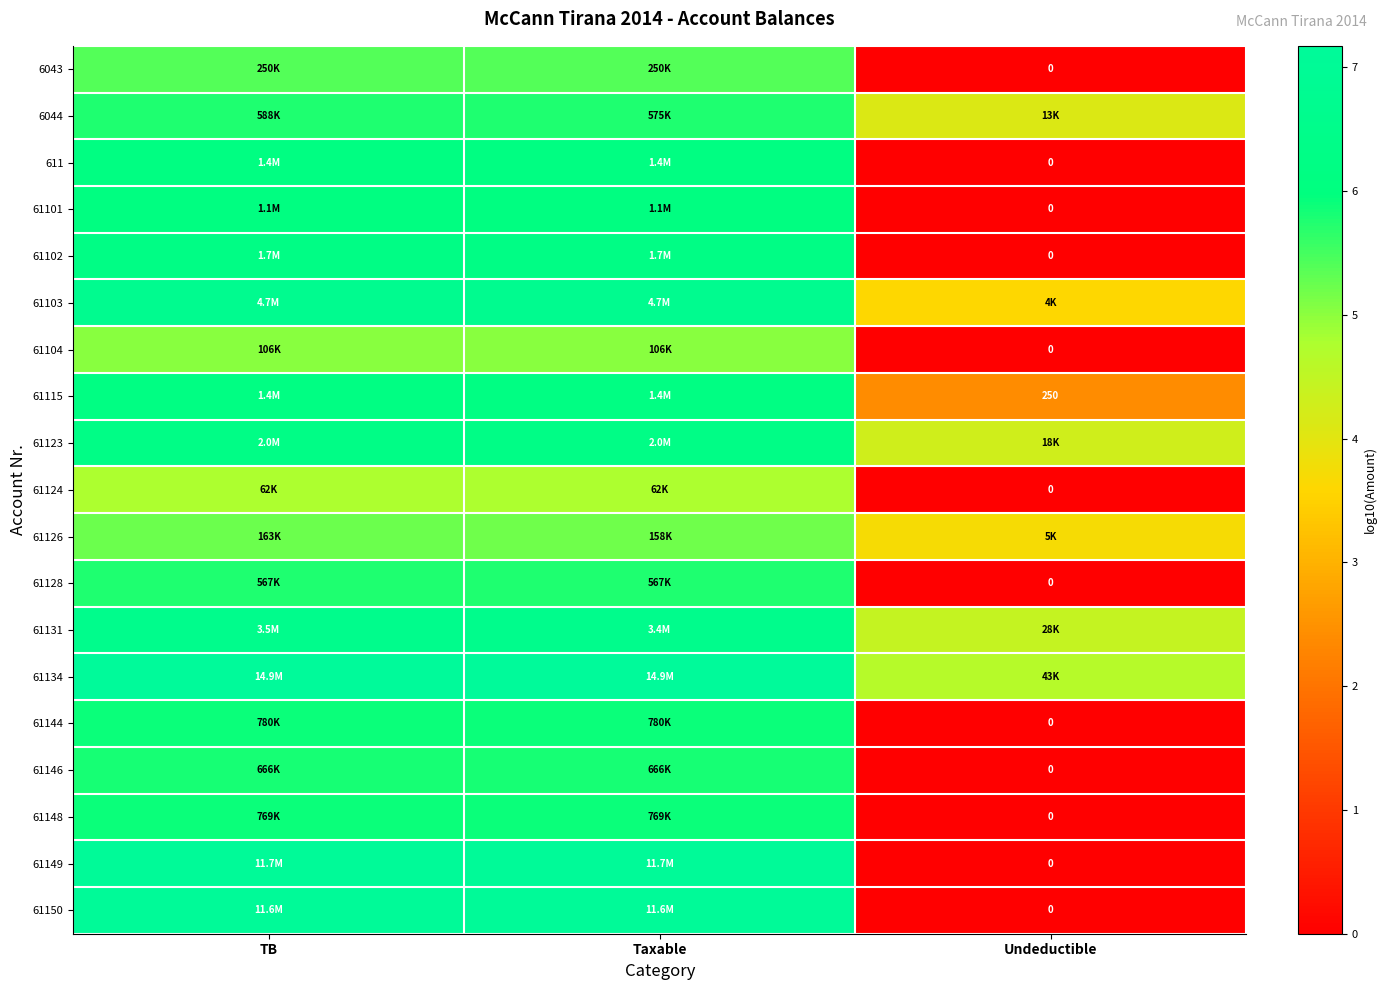

At which label does 61101 reach its minimum?

Undeductible